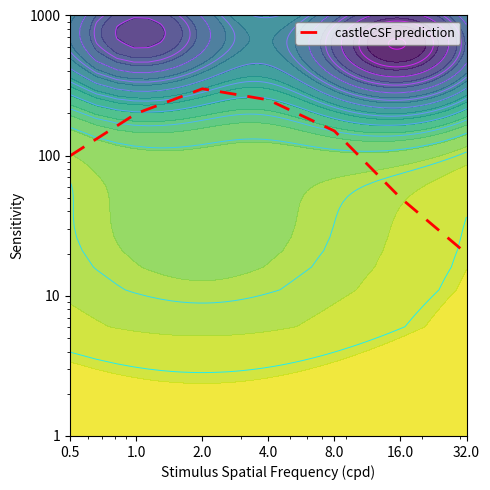

What is the maximum value shown in the chart?

300